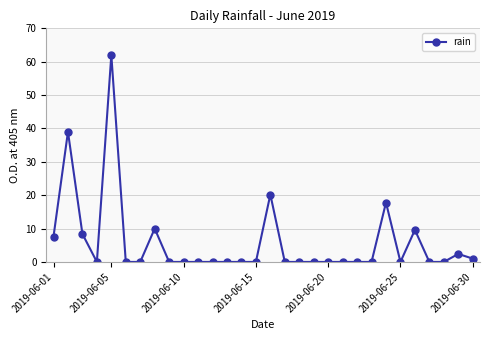

True or false: the data has more than 0 interior local peaks.

True